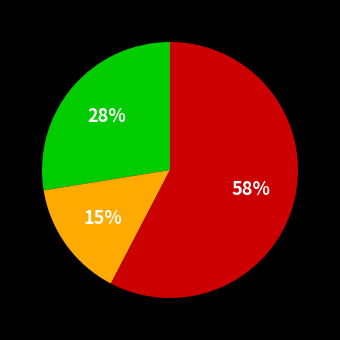

To the nearest percent, what is the average slice percentage?

33%